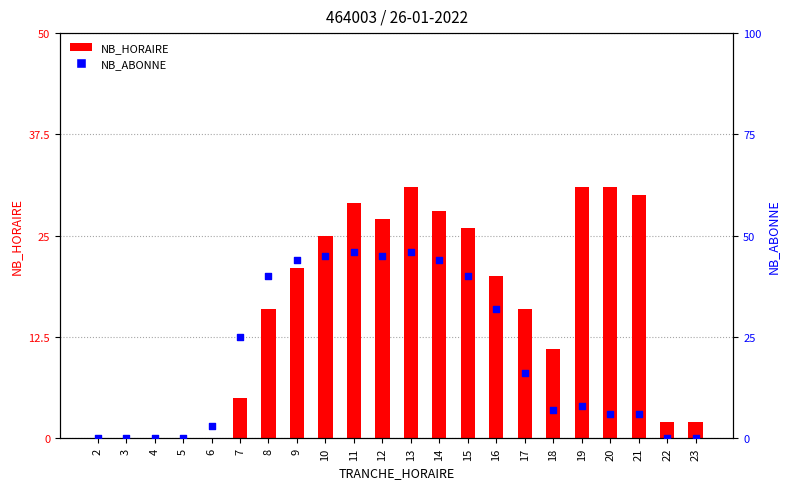

What is the total value across all series at 8?

56